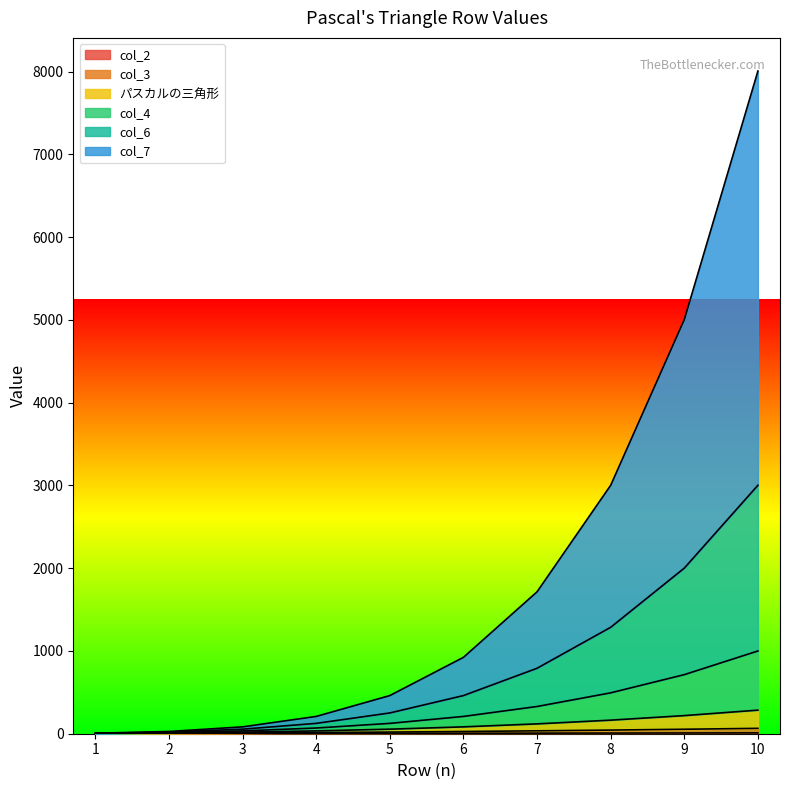

The col_4 series shows 4 at 1. True or false?

True